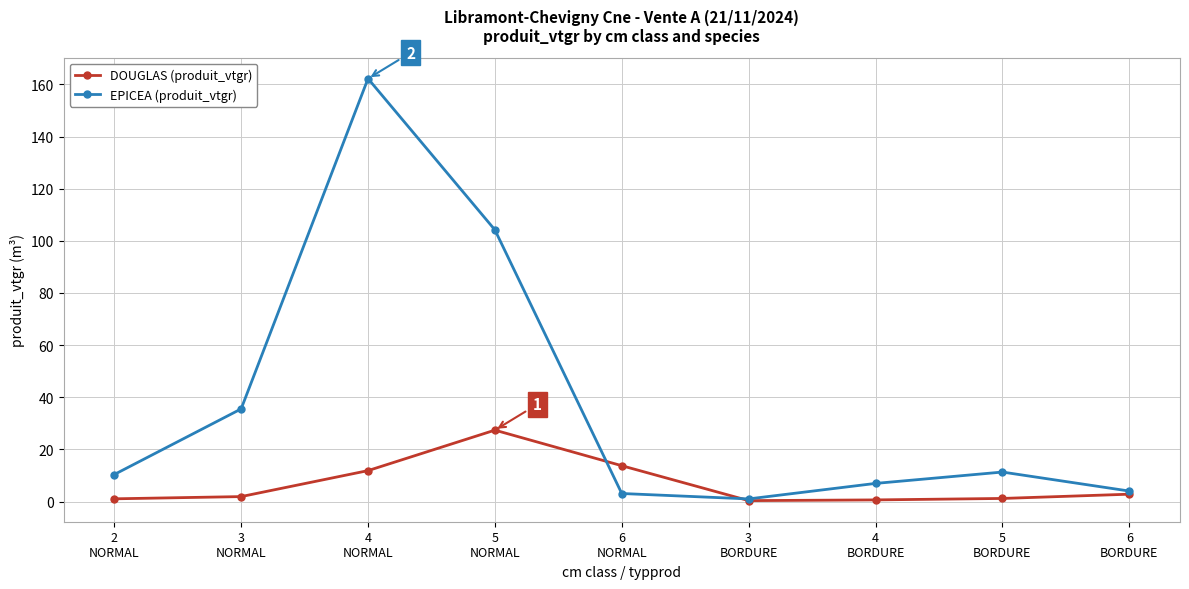

Which series has the largest total across all categories?

EPICEA (produit_vtgr)